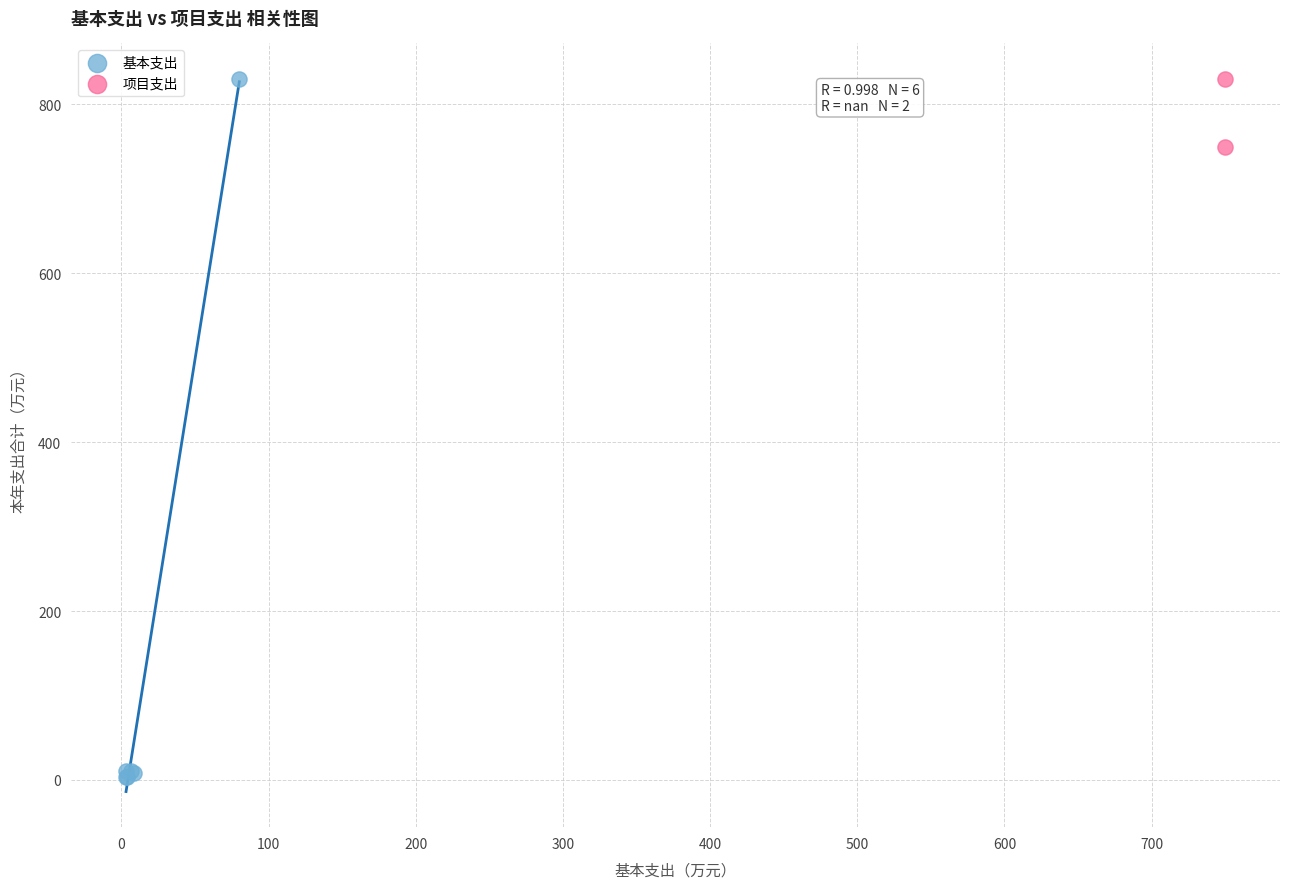

Which series has the largest Y range (max minus min)?

基本支出